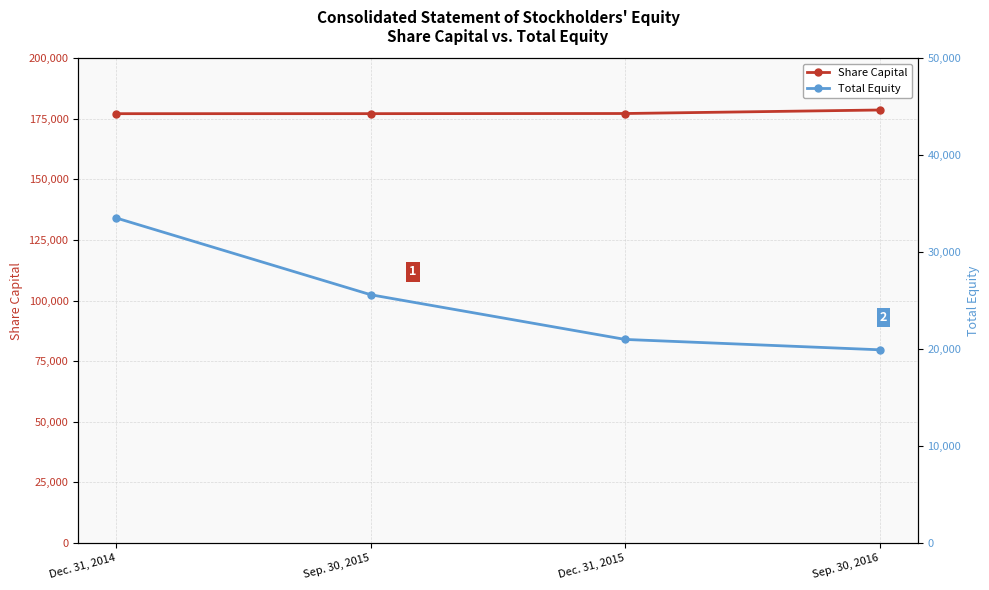

Is it true that Total Equity equals 17917 at Dec. 31, 2014?

False